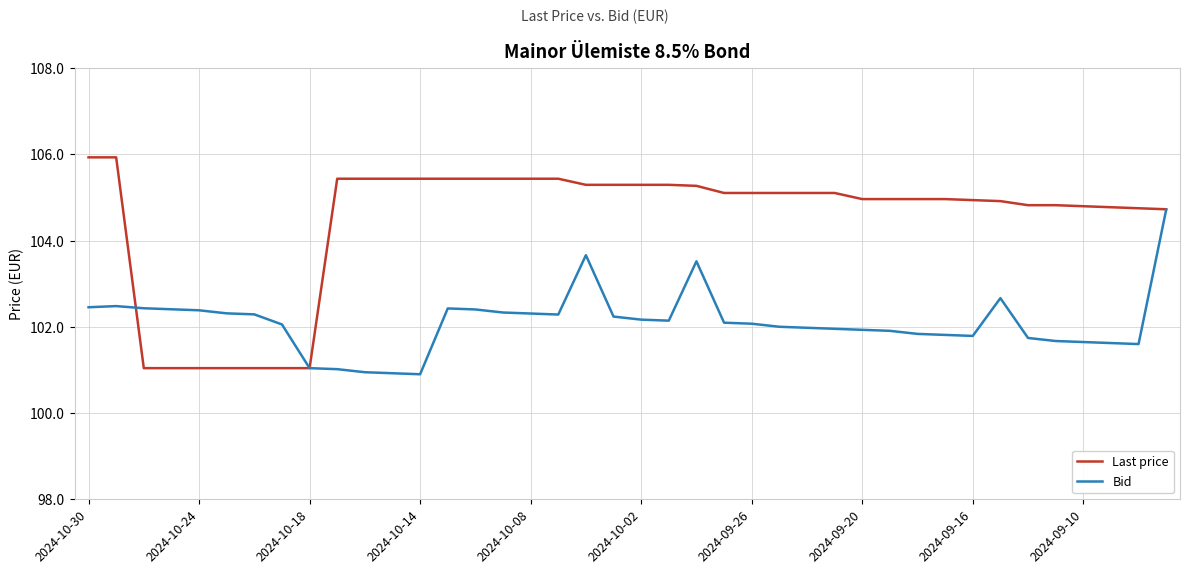

Which series has the widest spread of values?

Last price